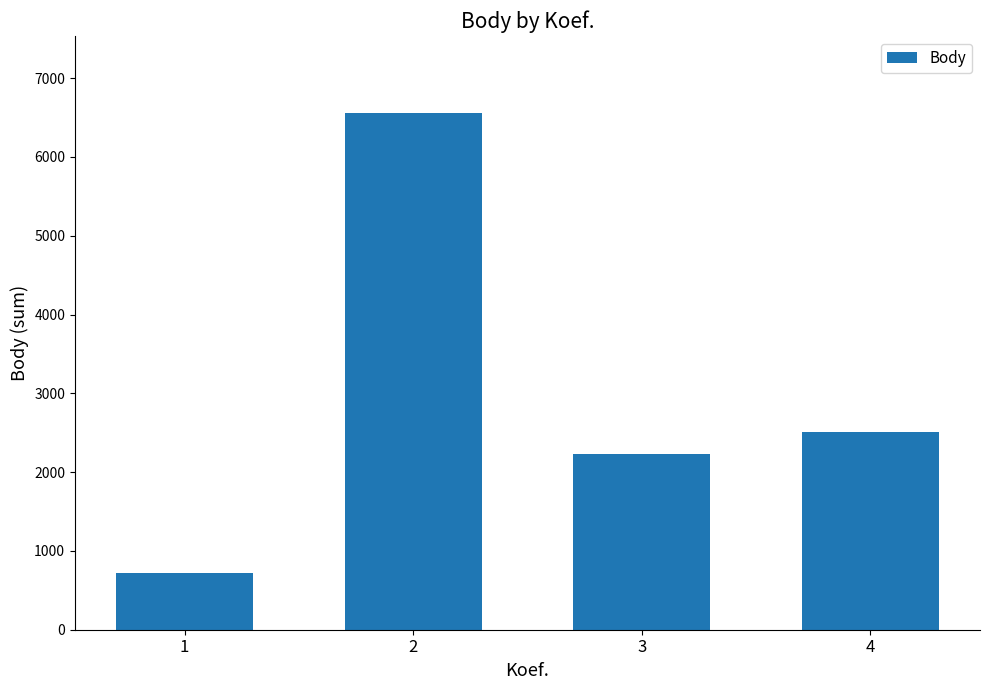

How many distinct data groups are displayed?

1